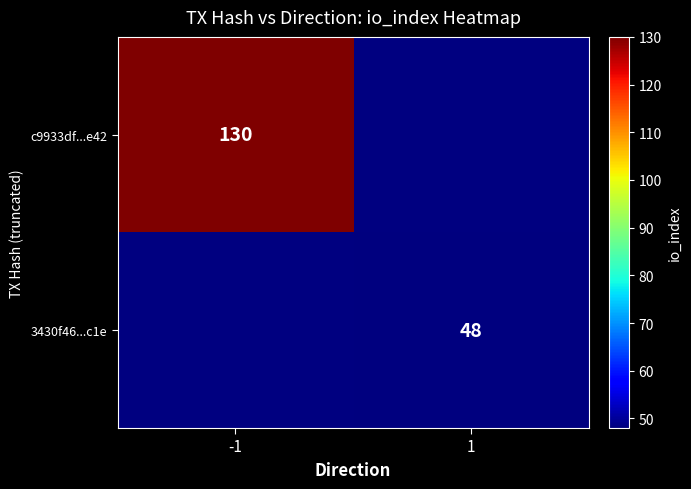

True or false: 3430f46...c1e has a value of 48 at 1.

True